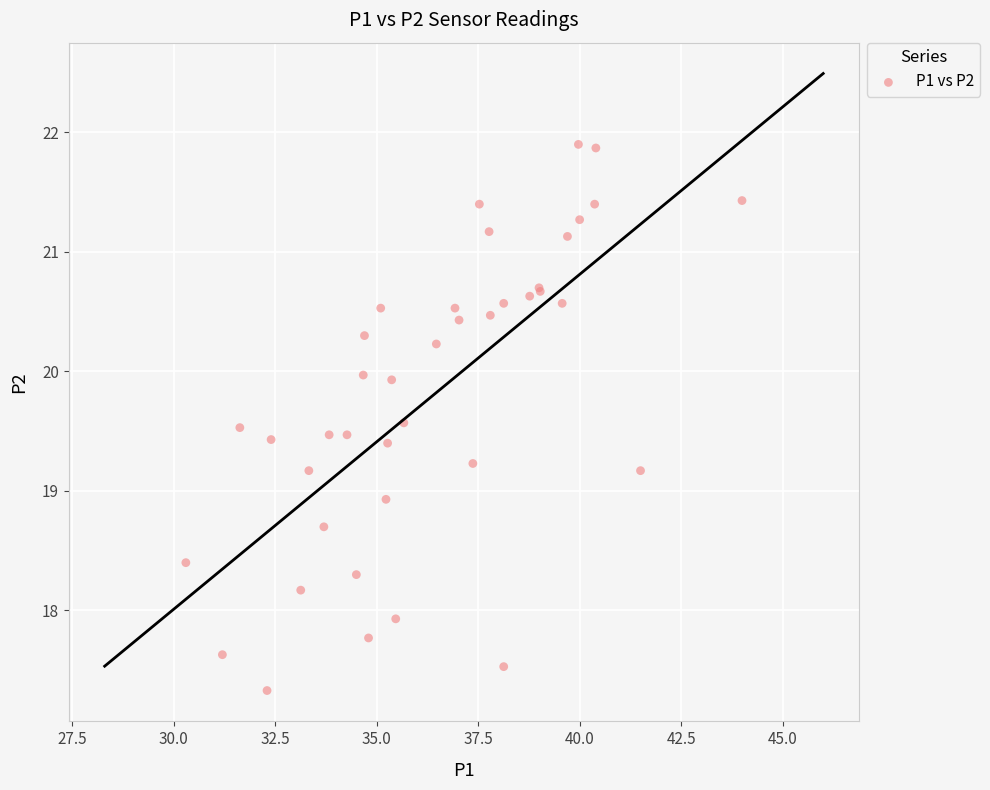

What Y value in the scatter plot is closest to 19?

18.9